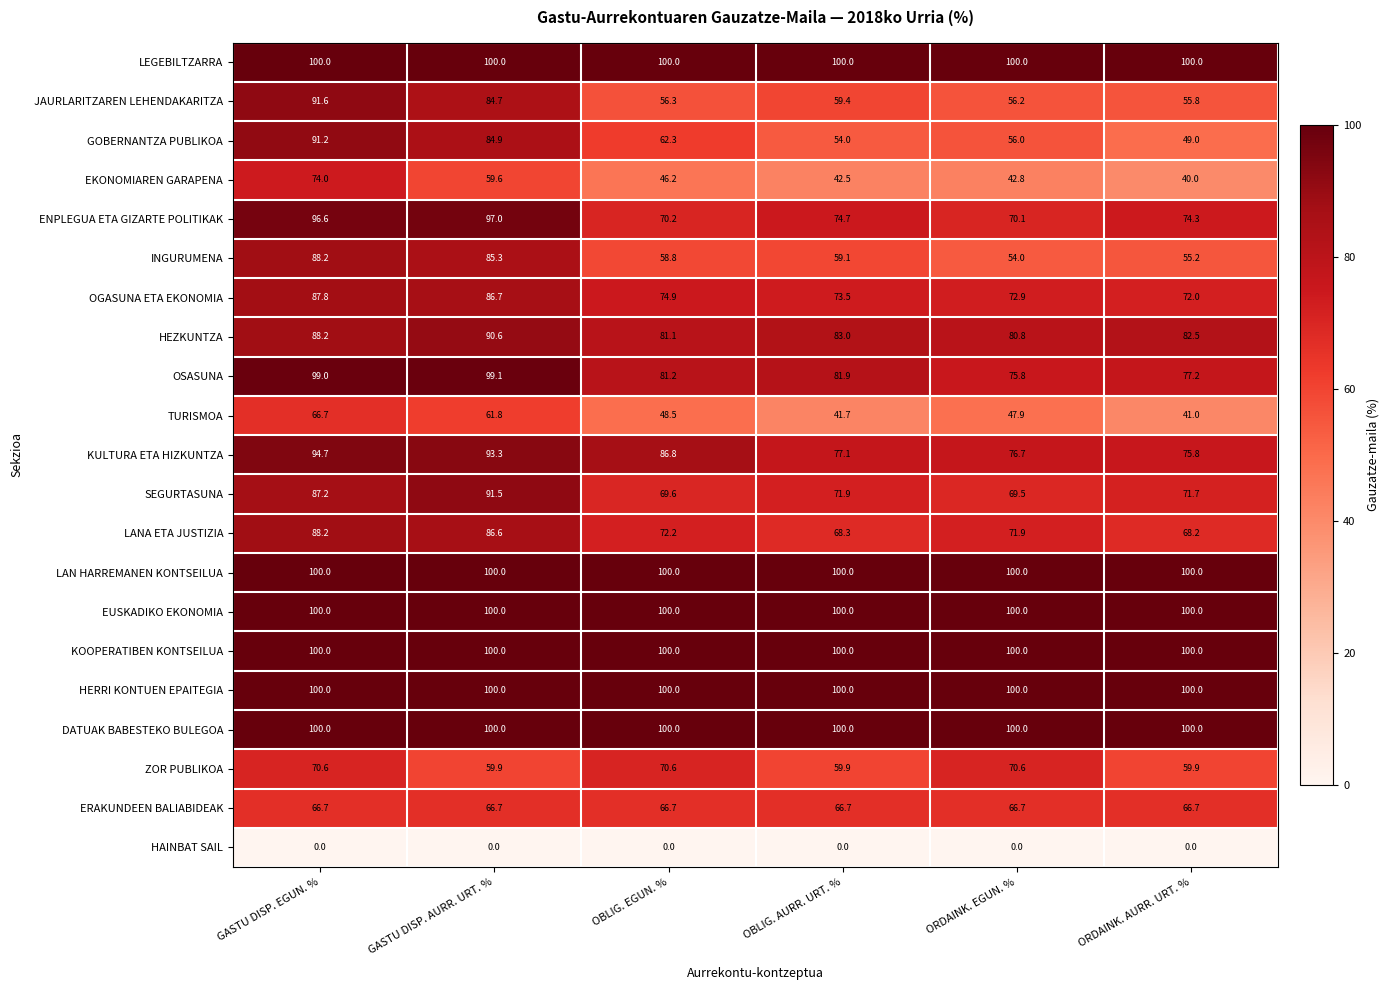

Which series has the widest spread of values?

GOBERNANTZA PUBLIKOA